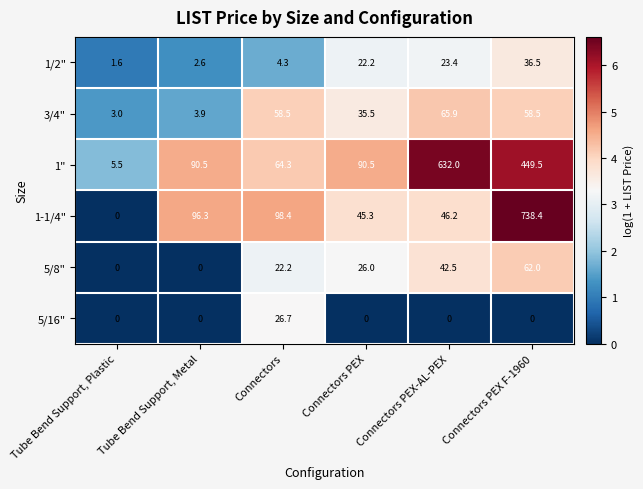

What is the sum of all 1-1/4" values?

1024.6